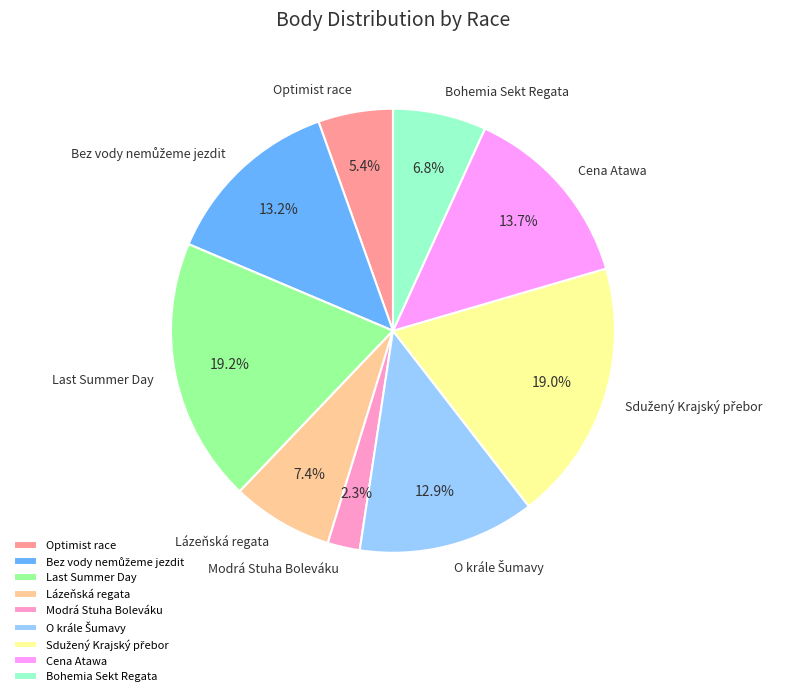

Count the number of slices in the pie.

9